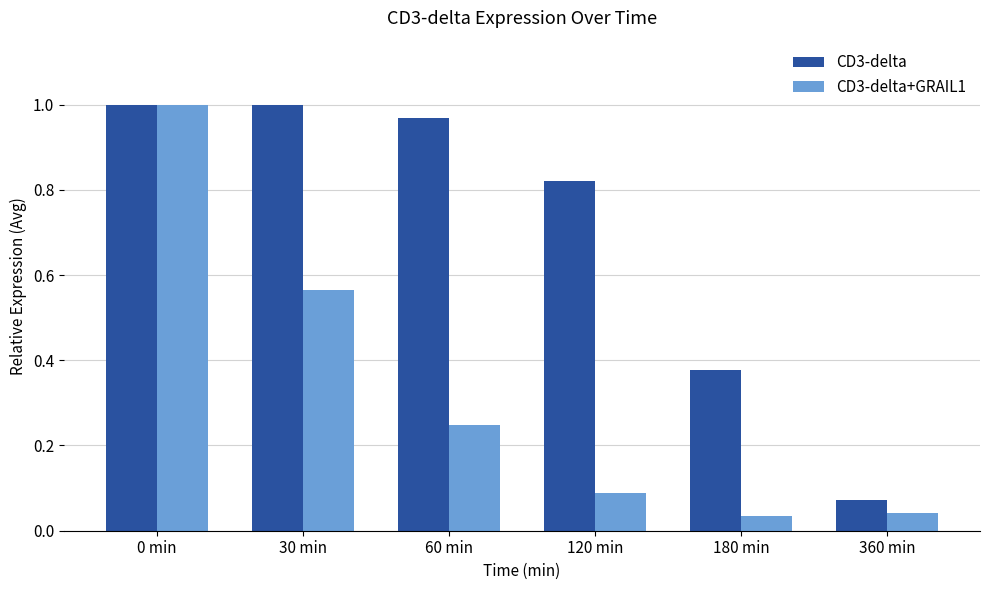

The value of CD3-delta at 30 min is 1.3. True or false?

False